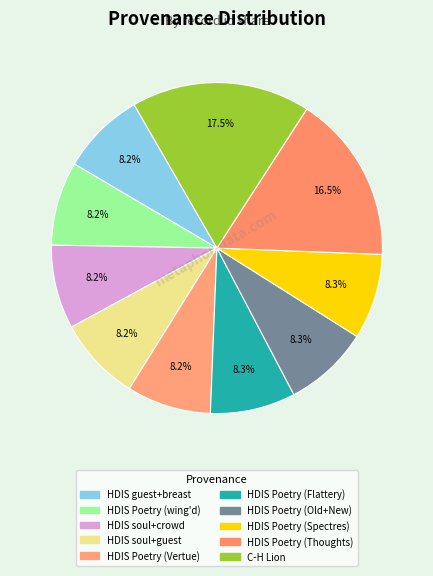

Is there any slice that represents more than half of the pie?

No